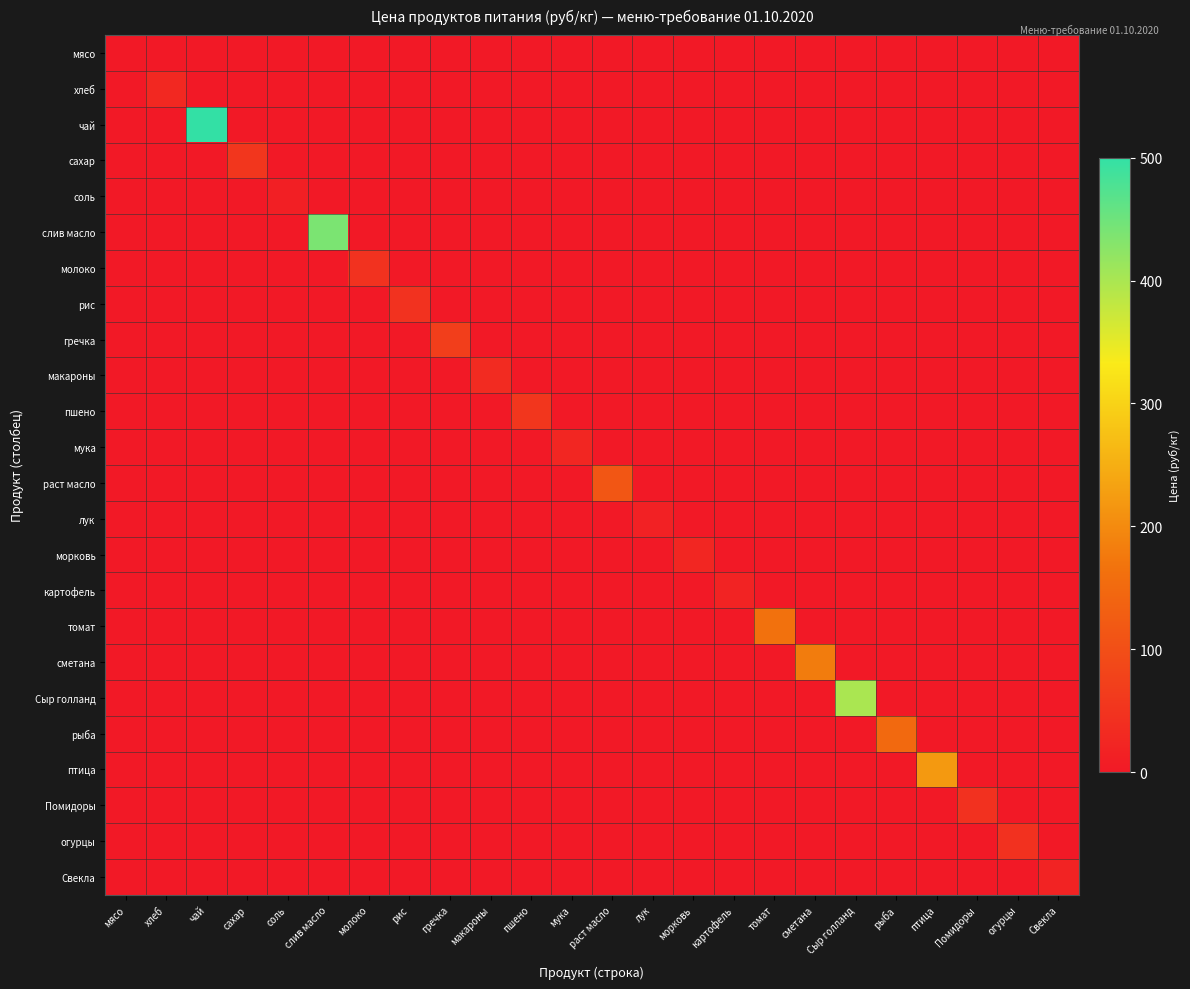

Reading right to left, extract all data points from this chart.

мясо: Свекла=0.0	огурцы=0.0	Помидоры=0.0	птица=0.0	рыба=0.0	Сыр голланд=0.0	сметана=0.0	томат=0.0	картофель=0.0	морковь=0.0	лук=0.0	раст масло=0.0	мука=0.0	пшено=0.0	макароны=0.0	гречка=0.0	рис=0.0	молоко=0.0	слив масло=0.0	соль=0.0	сахар=0.0	чай=0.0	хлеб=0.0	мясо=0.0
хлеб: Свекла=0.0	огурцы=0.0	Помидоры=0.0	птица=0.0	рыба=0.0	Сыр голланд=0.0	сметана=0.0	томат=0.0	картофель=0.0	морковь=0.0	лук=0.0	раст масло=0.0	мука=0.0	пшено=0.0	макароны=0.0	гречка=0.0	рис=0.0	молоко=0.0	слив масло=0.0	соль=0.0	сахар=0.0	чай=0.0	хлеб=28.6	мясо=0.0
чай: Свекла=0.0	огурцы=0.0	Помидоры=0.0	птица=0.0	рыба=0.0	Сыр голланд=0.0	сметана=0.0	томат=0.0	картофель=0.0	морковь=0.0	лук=0.0	раст масло=0.0	мука=0.0	пшено=0.0	макароны=0.0	гречка=0.0	рис=0.0	молоко=0.0	слив масло=0.0	соль=0.0	сахар=0.0	чай=500.0	хлеб=0.0	мясо=0.0
сахар: Свекла=0.0	огурцы=0.0	Помидоры=0.0	птица=0.0	рыба=0.0	Сыр голланд=0.0	сметана=0.0	томат=0.0	картофель=0.0	морковь=0.0	лук=0.0	раст масло=0.0	мука=0.0	пшено=0.0	макароны=0.0	гречка=0.0	рис=0.0	молоко=0.0	слив масло=0.0	соль=0.0	сахар=55.0	чай=0.0	хлеб=0.0	мясо=0.0
соль: Свекла=0.0	огурцы=0.0	Помидоры=0.0	птица=0.0	рыба=0.0	Сыр голланд=0.0	сметана=0.0	томат=0.0	картофель=0.0	морковь=0.0	лук=0.0	раст масло=0.0	мука=0.0	пшено=0.0	макароны=0.0	гречка=0.0	рис=0.0	молоко=0.0	слив масло=0.0	соль=12.0	сахар=0.0	чай=0.0	хлеб=0.0	мясо=0.0
слив масло: Свекла=0.0	огурцы=0.0	Помидоры=0.0	птица=0.0	рыба=0.0	Сыр голланд=0.0	сметана=0.0	томат=0.0	картофель=0.0	морковь=0.0	лук=0.0	раст масло=0.0	мука=0.0	пшено=0.0	макароны=0.0	гречка=0.0	рис=0.0	молоко=0.0	слив масло=438.9	соль=0.0	сахар=0.0	чай=0.0	хлеб=0.0	мясо=0.0
молоко: Свекла=0.0	огурцы=0.0	Помидоры=0.0	птица=0.0	рыба=0.0	Сыр голланд=0.0	сметана=0.0	томат=0.0	картофель=0.0	морковь=0.0	лук=0.0	раст масло=0.0	мука=0.0	пшено=0.0	макароны=0.0	гречка=0.0	рис=0.0	молоко=47.0	слив масло=0.0	соль=0.0	сахар=0.0	чай=0.0	хлеб=0.0	мясо=0.0
рис: Свекла=0.0	огурцы=0.0	Помидоры=0.0	птица=0.0	рыба=0.0	Сыр голланд=0.0	сметана=0.0	томат=0.0	картофель=0.0	морковь=0.0	лук=0.0	раст масло=0.0	мука=0.0	пшено=0.0	макароны=0.0	гречка=0.0	рис=47.0	молоко=0.0	слив масло=0.0	соль=0.0	сахар=0.0	чай=0.0	хлеб=0.0	мясо=0.0
гречка: Свекла=0.0	огурцы=0.0	Помидоры=0.0	птица=0.0	рыба=0.0	Сыр голланд=0.0	сметана=0.0	томат=0.0	картофель=0.0	морковь=0.0	лук=0.0	раст масло=0.0	мука=0.0	пшено=0.0	макароны=0.0	гречка=70.0	рис=0.0	молоко=0.0	слив масло=0.0	соль=0.0	сахар=0.0	чай=0.0	хлеб=0.0	мясо=0.0
макароны: Свекла=0.0	огурцы=0.0	Помидоры=0.0	птица=0.0	рыба=0.0	Сыр голланд=0.0	сметана=0.0	томат=0.0	картофель=0.0	морковь=0.0	лук=0.0	раст масло=0.0	мука=0.0	пшено=0.0	макароны=35.0	гречка=0.0	рис=0.0	молоко=0.0	слив масло=0.0	соль=0.0	сахар=0.0	чай=0.0	хлеб=0.0	мясо=0.0
пшено: Свекла=0.0	огурцы=0.0	Помидоры=0.0	птица=0.0	рыба=0.0	Сыр голланд=0.0	сметана=0.0	томат=0.0	картофель=0.0	морковь=0.0	лук=0.0	раст масло=0.0	мука=0.0	пшено=55.0	макароны=0.0	гречка=0.0	рис=0.0	молоко=0.0	слив масло=0.0	соль=0.0	сахар=0.0	чай=0.0	хлеб=0.0	мясо=0.0
мука: Свекла=0.0	огурцы=0.0	Помидоры=0.0	птица=0.0	рыба=0.0	Сыр голланд=0.0	сметана=0.0	томат=0.0	картофель=0.0	морковь=0.0	лук=0.0	раст масло=0.0	мука=24.0	пшено=0.0	макароны=0.0	гречка=0.0	рис=0.0	молоко=0.0	слив масло=0.0	соль=0.0	сахар=0.0	чай=0.0	хлеб=0.0	мясо=0.0
раст масло: Свекла=0.0	огурцы=0.0	Помидоры=0.0	птица=0.0	рыба=0.0	Сыр голланд=0.0	сметана=0.0	томат=0.0	картофель=0.0	морковь=0.0	лук=0.0	раст масло=115.0	мука=0.0	пшено=0.0	макароны=0.0	гречка=0.0	рис=0.0	молоко=0.0	слив масло=0.0	соль=0.0	сахар=0.0	чай=0.0	хлеб=0.0	мясо=0.0
лук: Свекла=0.0	огурцы=0.0	Помидоры=0.0	птица=0.0	рыба=0.0	Сыр голланд=0.0	сметана=0.0	томат=0.0	картофель=0.0	морковь=0.0	лук=15.0	раст масло=0.0	мука=0.0	пшено=0.0	макароны=0.0	гречка=0.0	рис=0.0	молоко=0.0	слив масло=0.0	соль=0.0	сахар=0.0	чай=0.0	хлеб=0.0	мясо=0.0
морковь: Свекла=0.0	огурцы=0.0	Помидоры=0.0	птица=0.0	рыба=0.0	Сыр голланд=0.0	сметана=0.0	томат=0.0	картофель=0.0	морковь=25.0	лук=0.0	раст масло=0.0	мука=0.0	пшено=0.0	макароны=0.0	гречка=0.0	рис=0.0	молоко=0.0	слив масло=0.0	соль=0.0	сахар=0.0	чай=0.0	хлеб=0.0	мясо=0.0
картофель: Свекла=0.0	огурцы=0.0	Помидоры=0.0	птица=0.0	рыба=0.0	Сыр голланд=0.0	сметана=0.0	томат=0.0	картофель=20.0	морковь=0.0	лук=0.0	раст масло=0.0	мука=0.0	пшено=0.0	макароны=0.0	гречка=0.0	рис=0.0	молоко=0.0	слив масло=0.0	соль=0.0	сахар=0.0	чай=0.0	хлеб=0.0	мясо=0.0
томат: Свекла=0.0	огурцы=0.0	Помидоры=0.0	птица=0.0	рыба=0.0	Сыр голланд=0.0	сметана=0.0	томат=164.3	картофель=0.0	морковь=0.0	лук=0.0	раст масло=0.0	мука=0.0	пшено=0.0	макароны=0.0	гречка=0.0	рис=0.0	молоко=0.0	слив масло=0.0	соль=0.0	сахар=0.0	чай=0.0	хлеб=0.0	мясо=0.0
сметана: Свекла=0.0	огурцы=0.0	Помидоры=0.0	птица=0.0	рыба=0.0	Сыр голланд=0.0	сметана=180.0	томат=0.0	картофель=0.0	морковь=0.0	лук=0.0	раст масло=0.0	мука=0.0	пшено=0.0	макароны=0.0	гречка=0.0	рис=0.0	молоко=0.0	слив масло=0.0	соль=0.0	сахар=0.0	чай=0.0	хлеб=0.0	мясо=0.0
Сыр голланд: Свекла=0.0	огурцы=0.0	Помидоры=0.0	птица=0.0	рыба=0.0	Сыр голланд=400.0	сметана=0.0	томат=0.0	картофель=0.0	морковь=0.0	лук=0.0	раст масло=0.0	мука=0.0	пшено=0.0	макароны=0.0	гречка=0.0	рис=0.0	молоко=0.0	слив масло=0.0	соль=0.0	сахар=0.0	чай=0.0	хлеб=0.0	мясо=0.0
рыба: Свекла=0.0	огурцы=0.0	Помидоры=0.0	птица=0.0	рыба=150.0	Сыр голланд=0.0	сметана=0.0	томат=0.0	картофель=0.0	морковь=0.0	лук=0.0	раст масло=0.0	мука=0.0	пшено=0.0	макароны=0.0	гречка=0.0	рис=0.0	молоко=0.0	слив масло=0.0	соль=0.0	сахар=0.0	чай=0.0	хлеб=0.0	мясо=0.0
птица: Свекла=0.0	огурцы=0.0	Помидоры=0.0	птица=220.0	рыба=0.0	Сыр голланд=0.0	сметана=0.0	томат=0.0	картофель=0.0	морковь=0.0	лук=0.0	раст масло=0.0	мука=0.0	пшено=0.0	макароны=0.0	гречка=0.0	рис=0.0	молоко=0.0	слив масло=0.0	соль=0.0	сахар=0.0	чай=0.0	хлеб=0.0	мясо=0.0
Помидоры: Свекла=0.0	огурцы=0.0	Помидоры=45.0	птица=0.0	рыба=0.0	Сыр голланд=0.0	сметана=0.0	томат=0.0	картофель=0.0	морковь=0.0	лук=0.0	раст масло=0.0	мука=0.0	пшено=0.0	макароны=0.0	гречка=0.0	рис=0.0	молоко=0.0	слив масло=0.0	соль=0.0	сахар=0.0	чай=0.0	хлеб=0.0	мясо=0.0
огурцы: Свекла=0.0	огурцы=45.0	Помидоры=0.0	птица=0.0	рыба=0.0	Сыр голланд=0.0	сметана=0.0	томат=0.0	картофель=0.0	морковь=0.0	лук=0.0	раст масло=0.0	мука=0.0	пшено=0.0	макароны=0.0	гречка=0.0	рис=0.0	молоко=0.0	слив масло=0.0	соль=0.0	сахар=0.0	чай=0.0	хлеб=0.0	мясо=0.0
Свекла: Свекла=20.0	огурцы=0.0	Помидоры=0.0	птица=0.0	рыба=0.0	Сыр голланд=0.0	сметана=0.0	томат=0.0	картофель=0.0	морковь=0.0	лук=0.0	раст масло=0.0	мука=0.0	пшено=0.0	макароны=0.0	гречка=0.0	рис=0.0	молоко=0.0	слив масло=0.0	соль=0.0	сахар=0.0	чай=0.0	хлеб=0.0	мясо=0.0